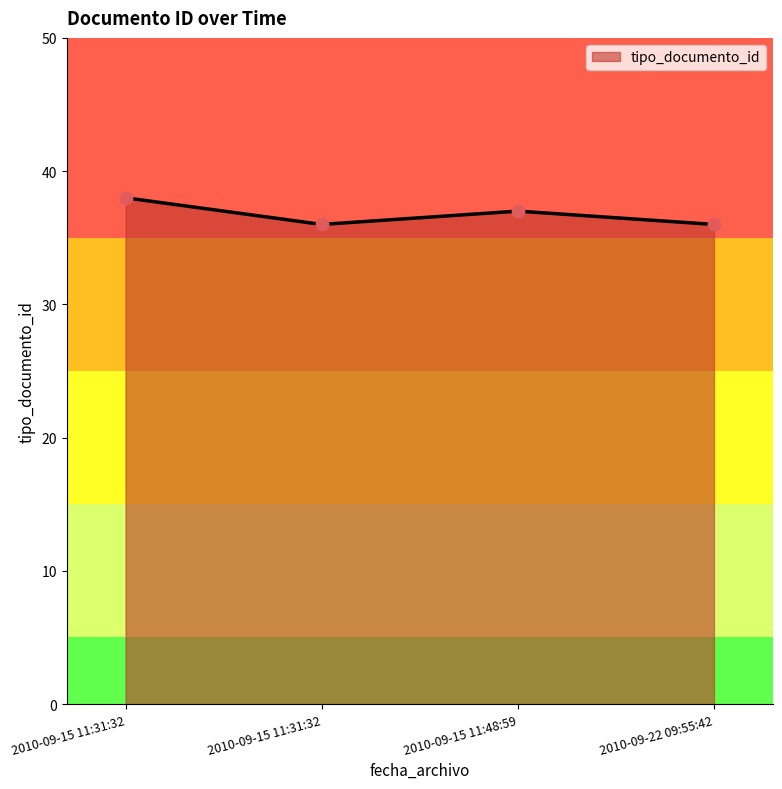

What is the change in value from 2010-09-15 11:31:32 to 2010-09-15 11:31:32?

-2